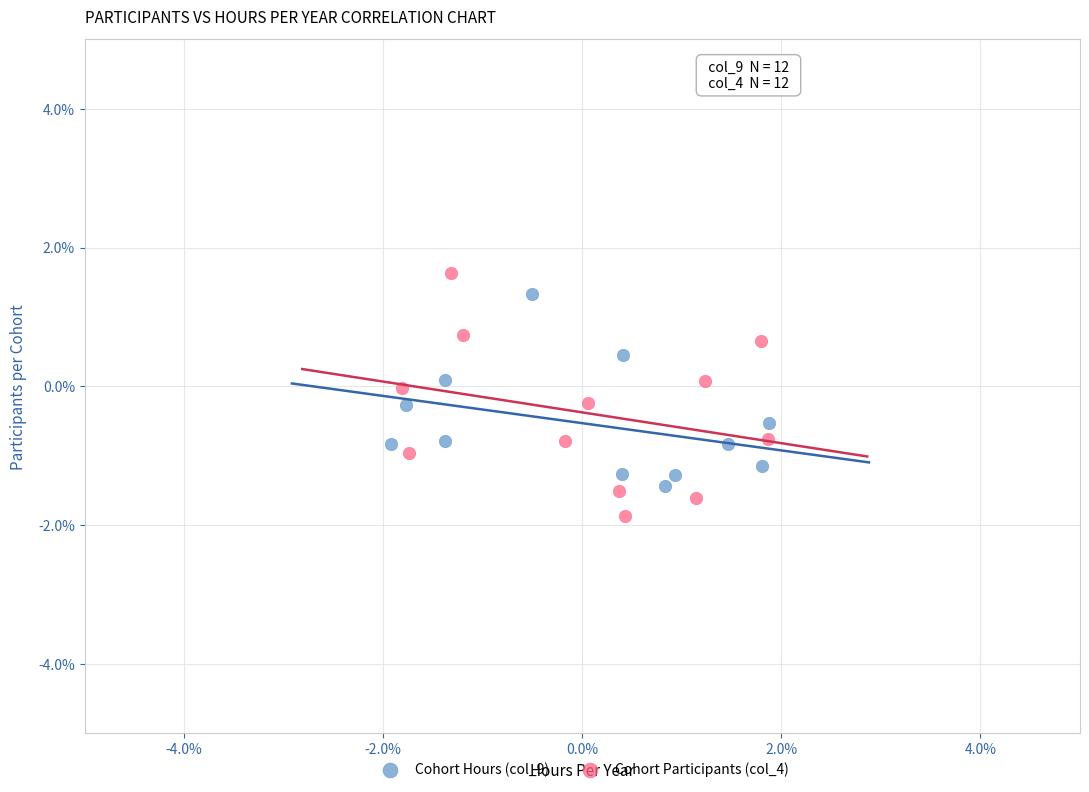

What are all the series names shown in the legend?

Cohort Hours (col_9), Cohort Participants (col_4)